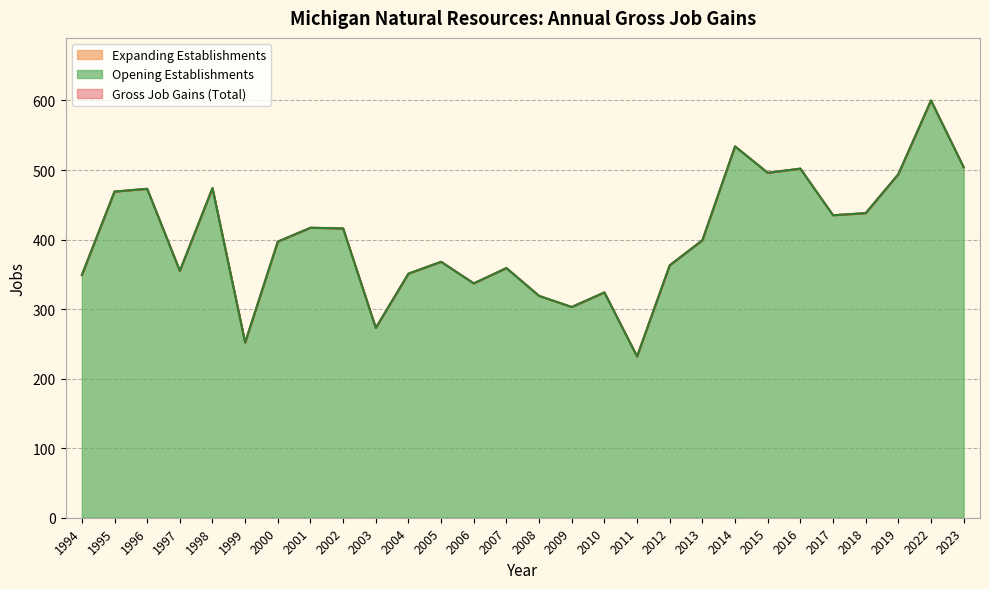

List the labels in order of Gross Job Gains (Total) value, smallest first.

2011, 1999, 2003, 2009, 2008, 2010, 2006, 1994, 2004, 1997, 2007, 2012, 2005, 2000, 2013, 2002, 2001, 2017, 2018, 1995, 1996, 1998, 2019, 2015, 2016, 2023, 2014, 2022